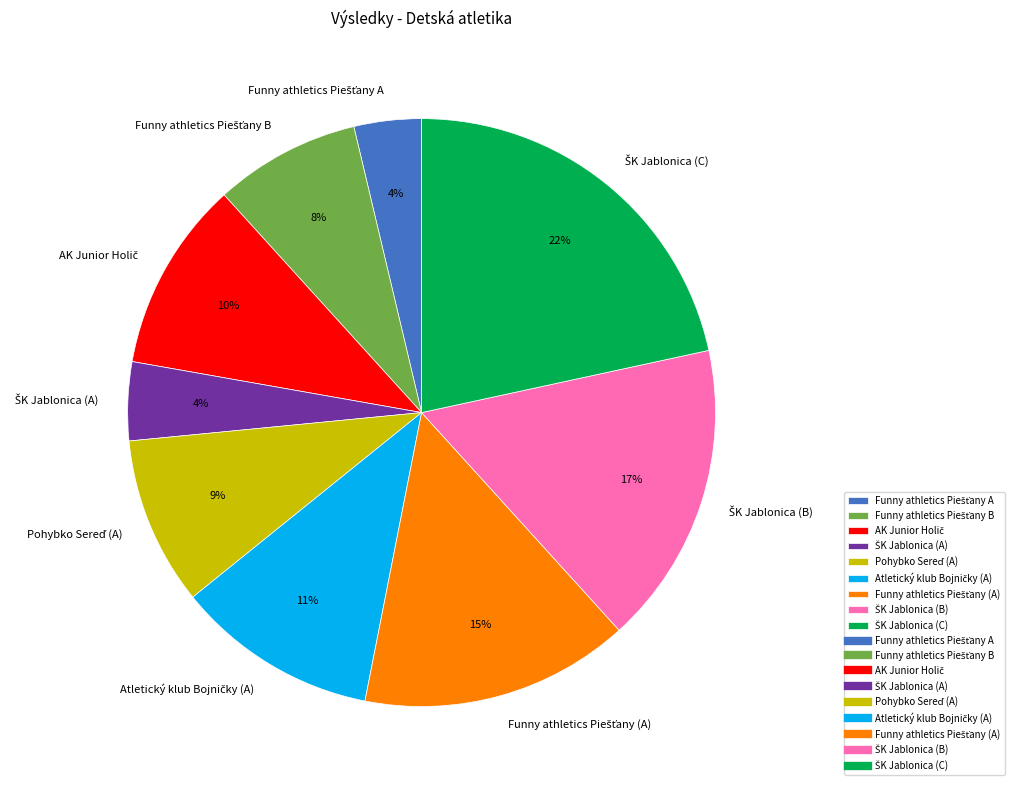

Is there any slice that represents more than half of the pie?

No